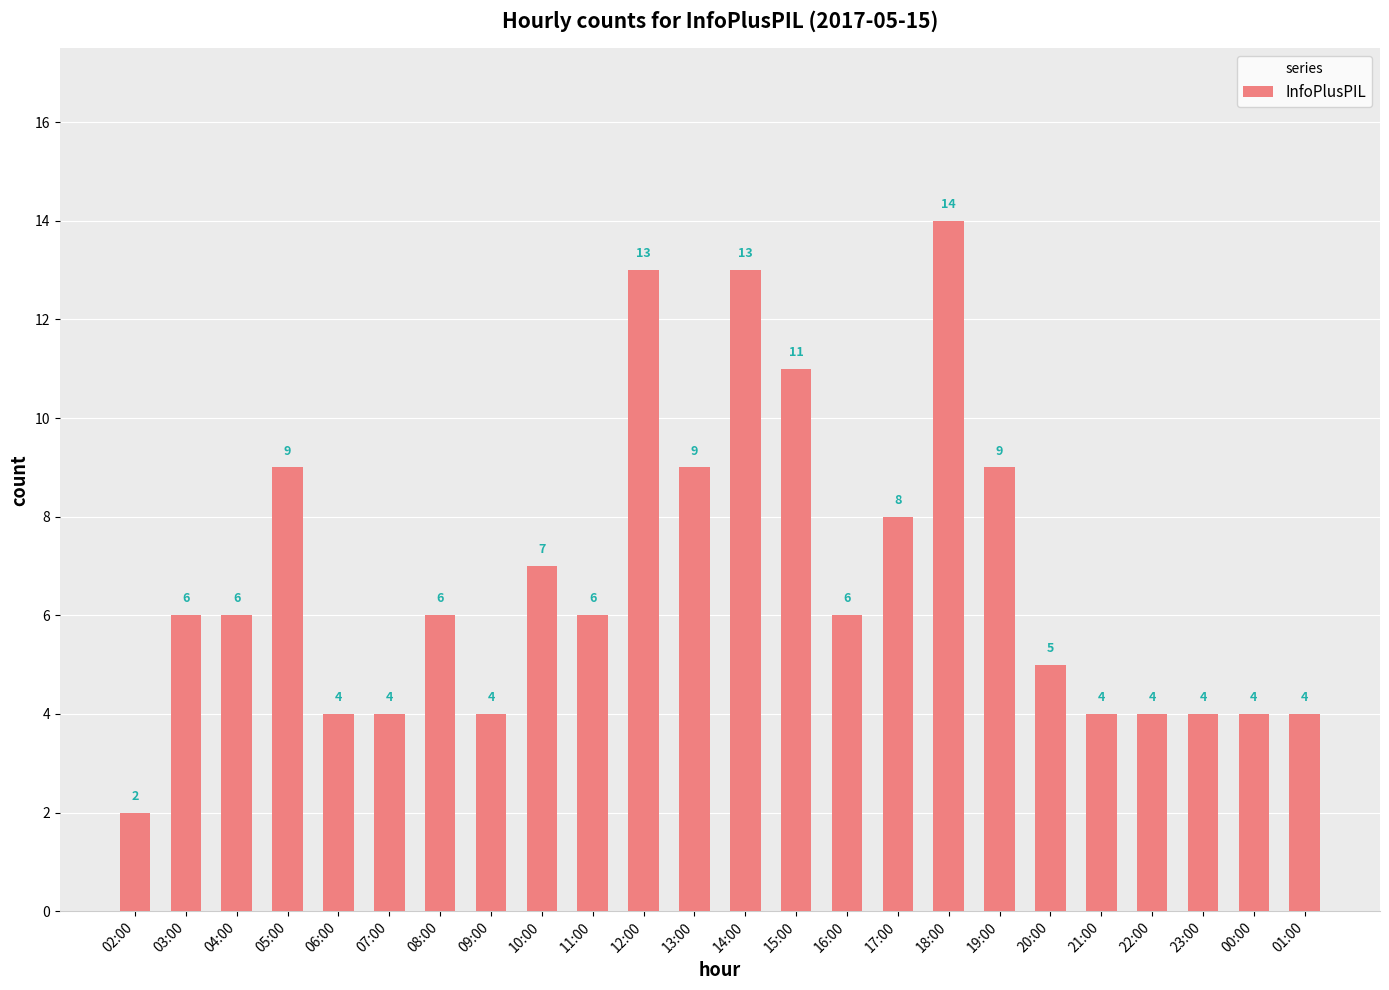

What is the label of the 16th bar from the left?

17:00